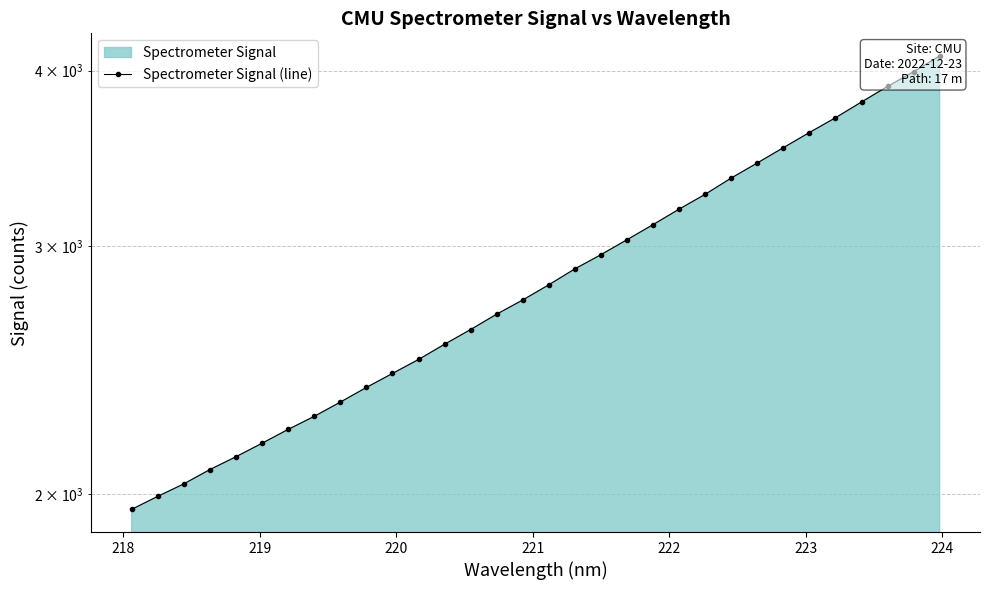

How many lines are shown in the chart?

1